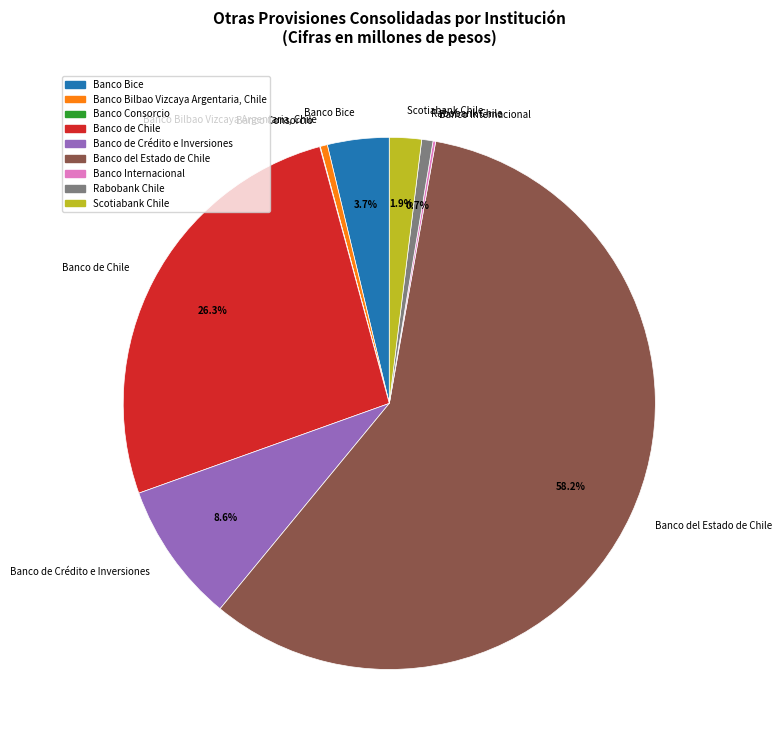

To the nearest percent, what is the average slice percentage?

11%